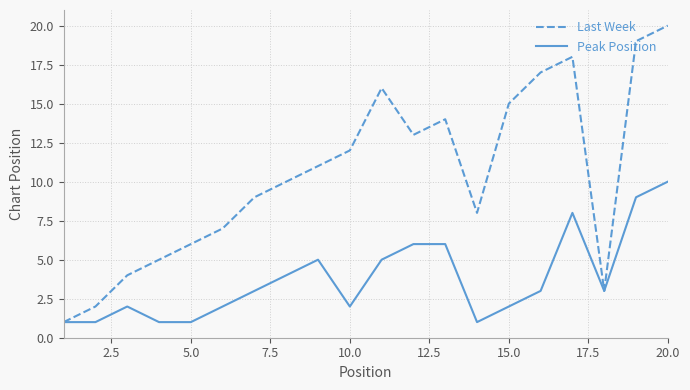

List the series in order of their overall mean, lowest first.

Peak Position, Last Week